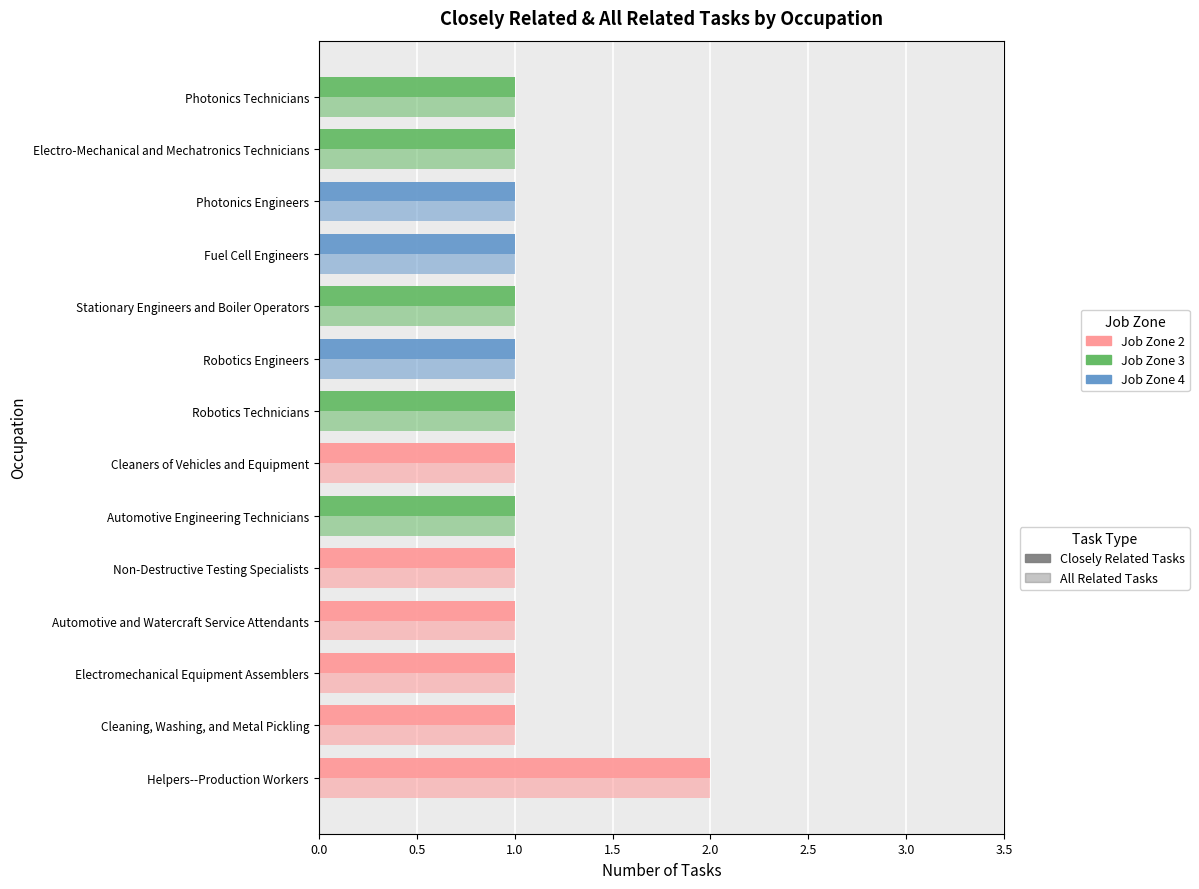

Count the number of categories in the chart.

14